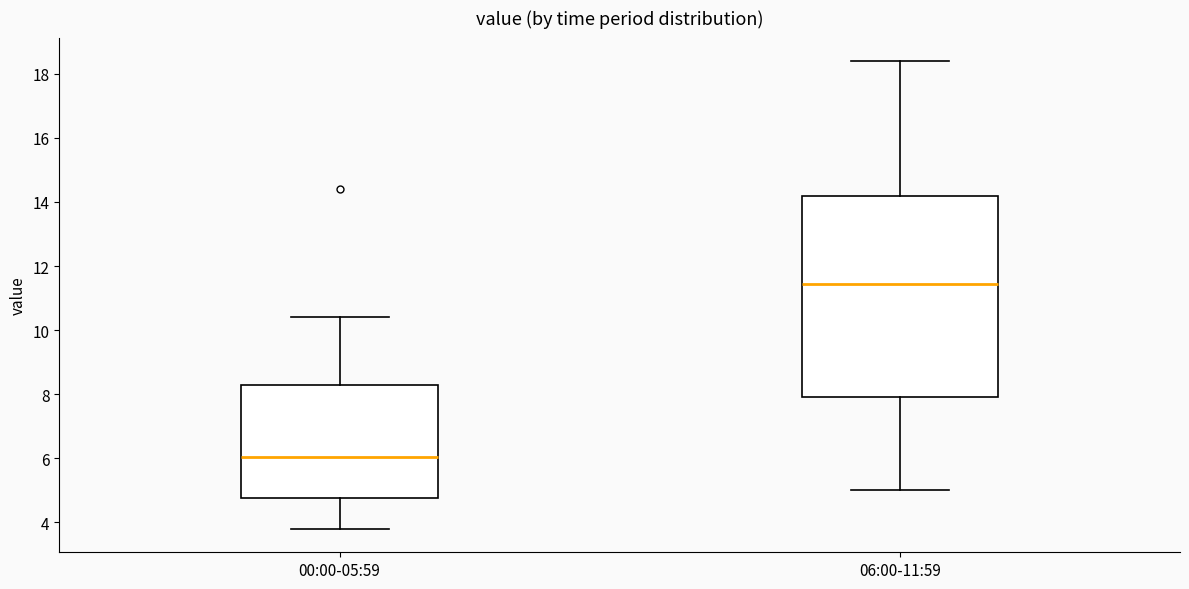

Reading left to right, read every box against the y-axis: the position of its median line, the range the box covers, and the ends of its whiskers. The values are not printed on the chart, so give them approximately, as read against the axis.

00:00-05:59: median 6.0, box 4.8 to 8.2, whiskers 3.8 to 10.4
06:00-11:59: median 11.4, box 8.0 to 14.2, whiskers 5.0 to 18.4